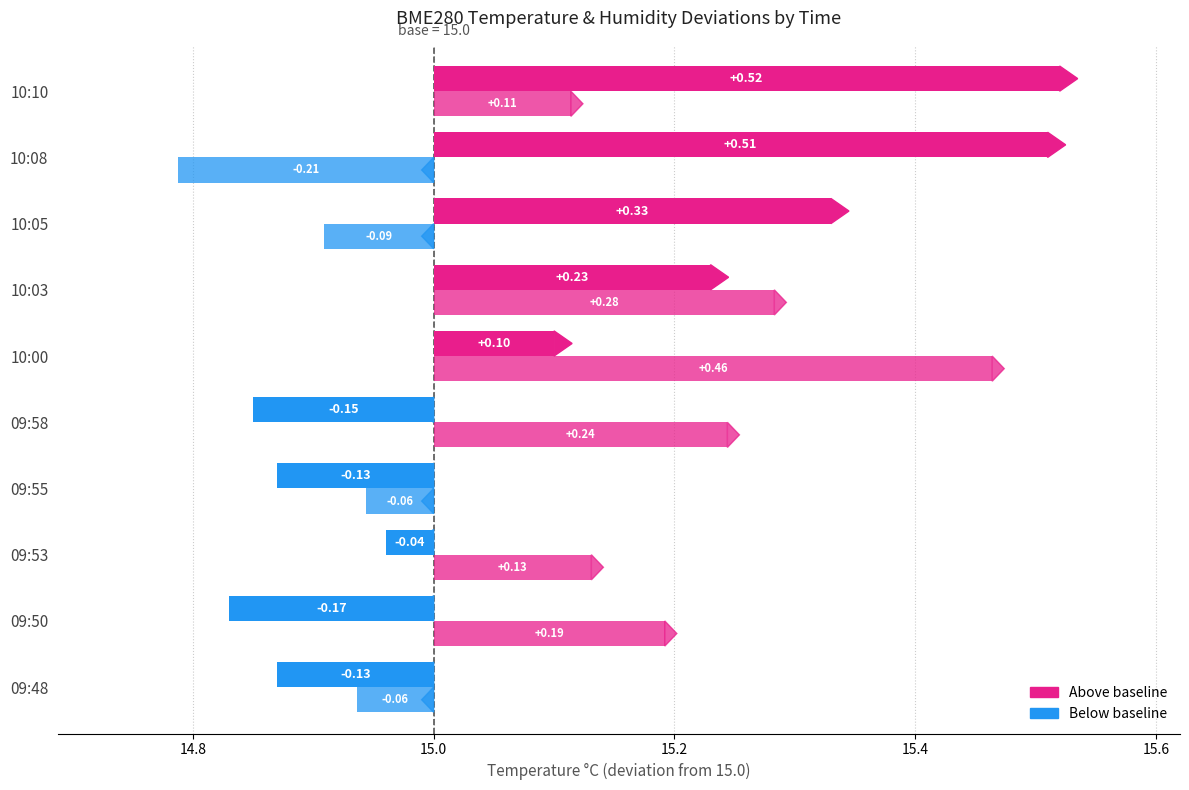

Count the number of data series in this chart.

2